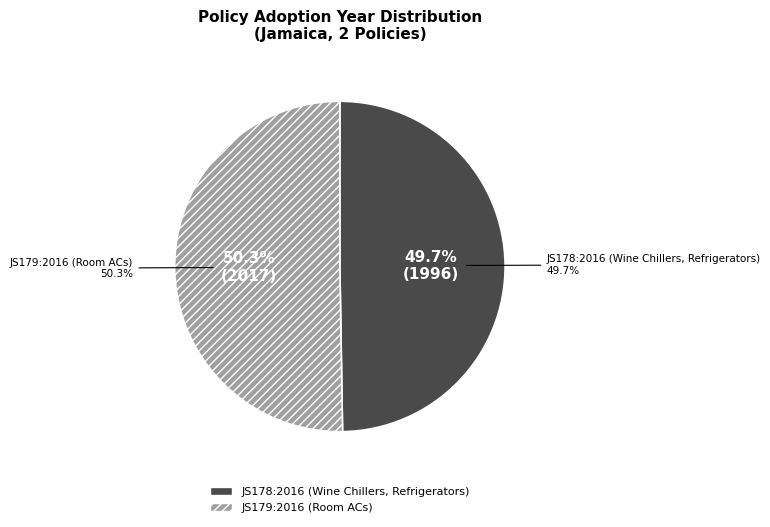

How many segments does this pie chart have?

2